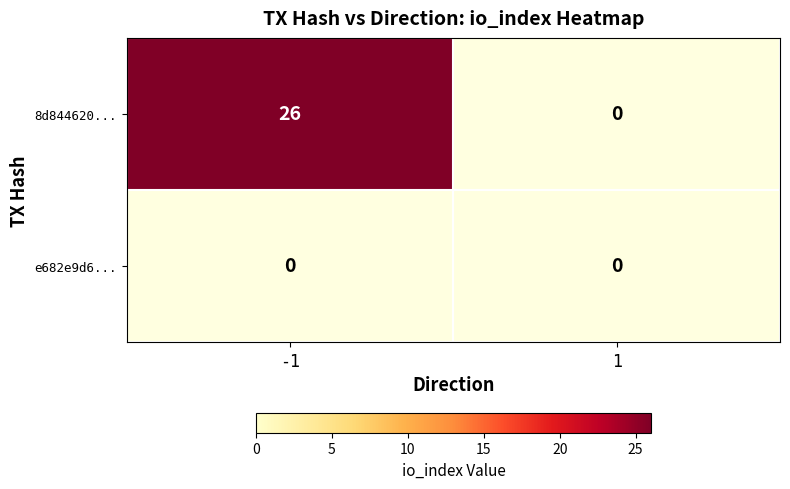

At how many categories does at least one series exceed 15?

1